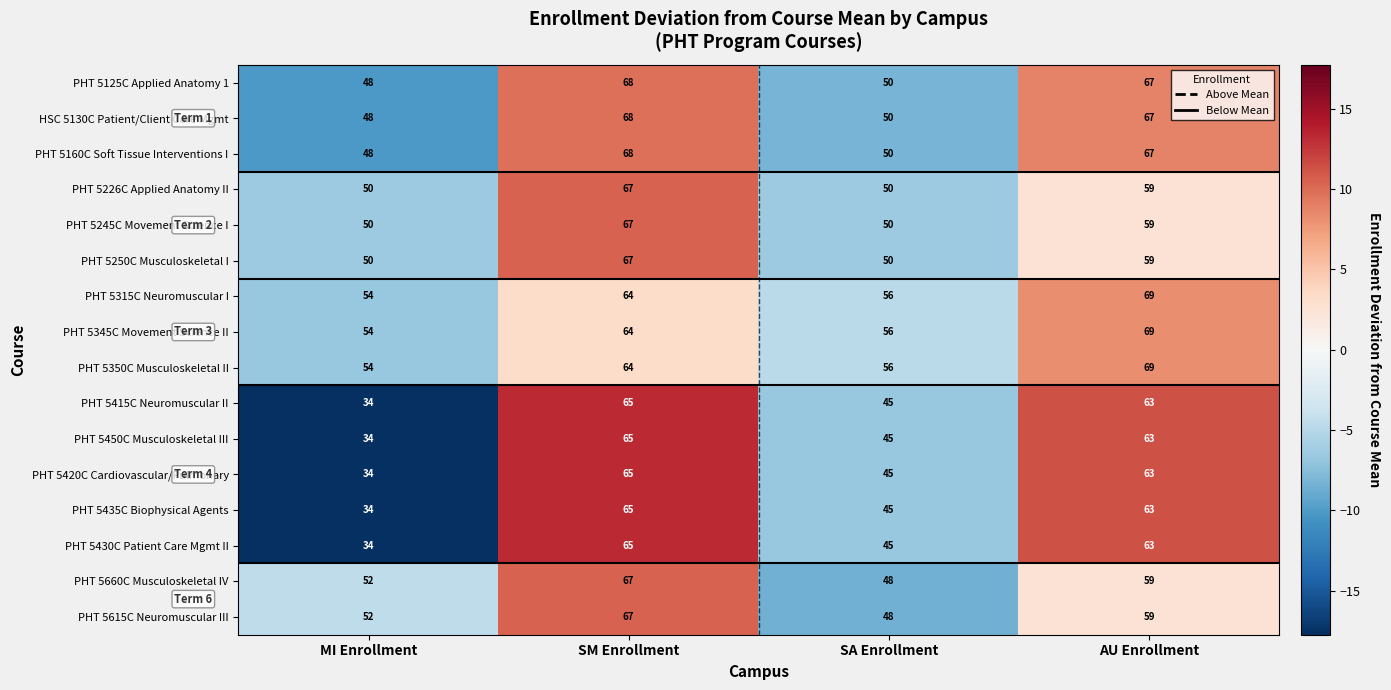

What is the minimum value shown in the chart?

34